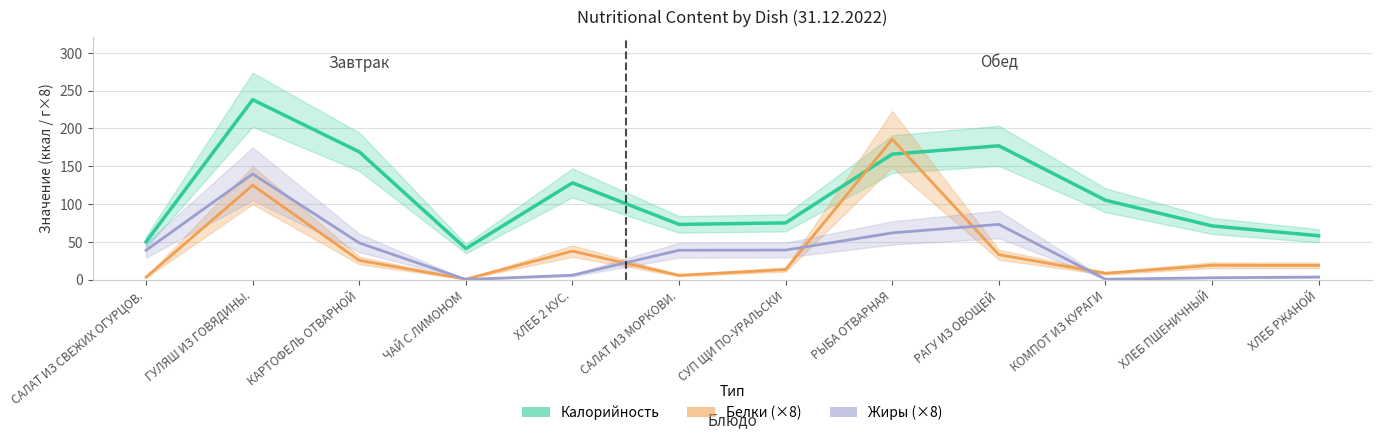

What is the label of the 12th point from the right?

САЛАТ ИЗ СВЕЖИХ ОГУРЦОВ.